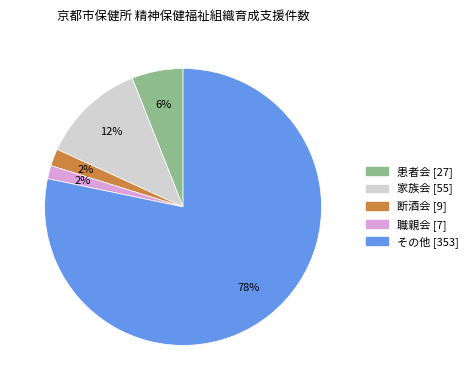

Does 断酒会 account for over 50% of the chart?

No